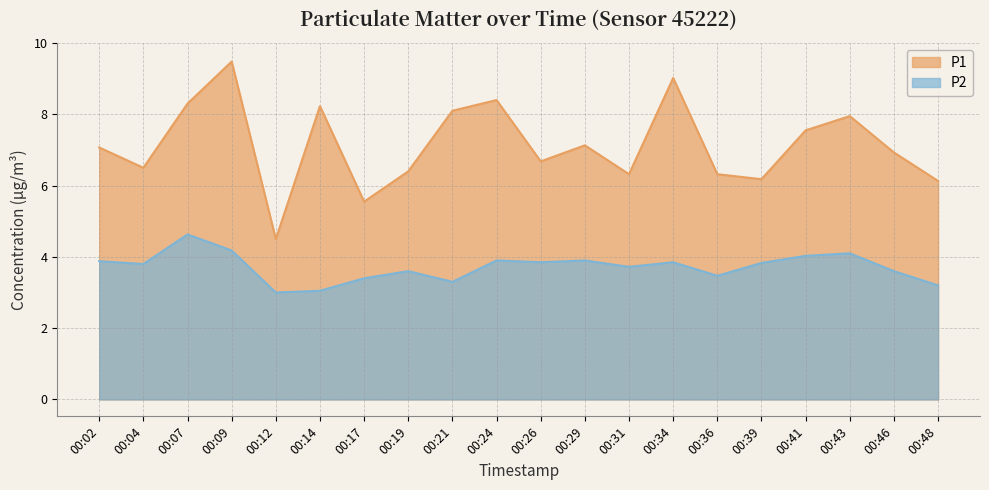

Rank the series by their maximum value, from highest to lowest.

P1, P2